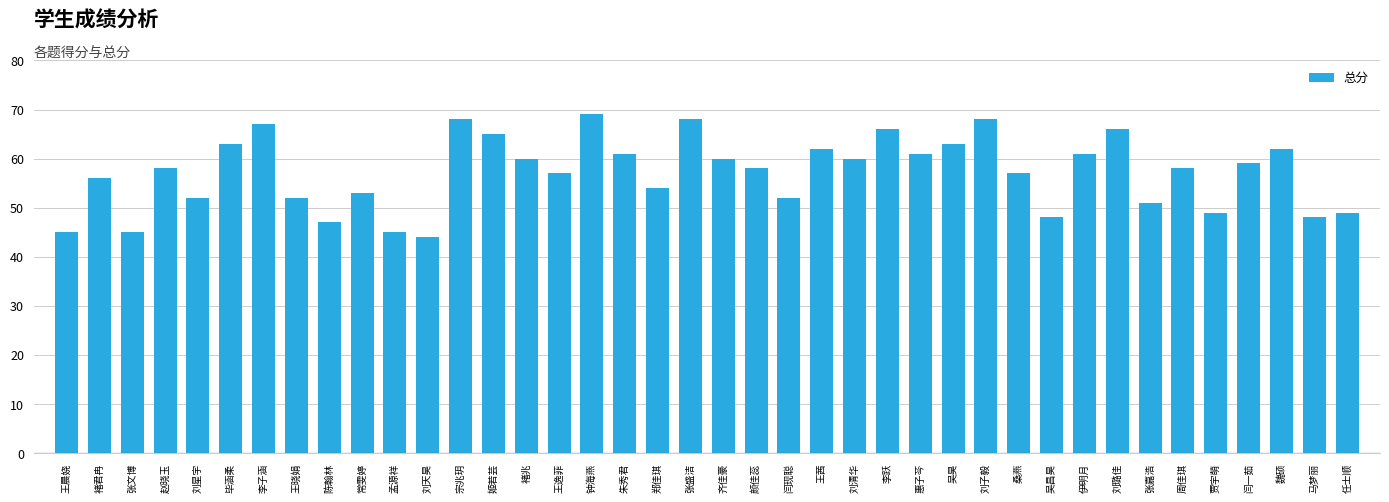

True or false: the data shows 35 at 张嘉浩.

False